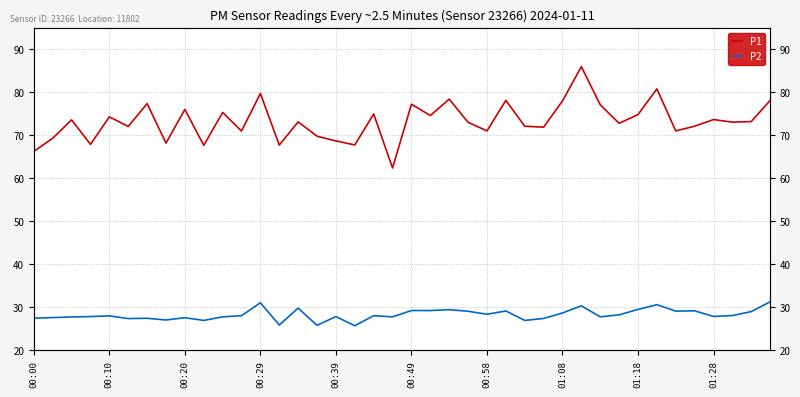

How many categories are shown in the chart?

40